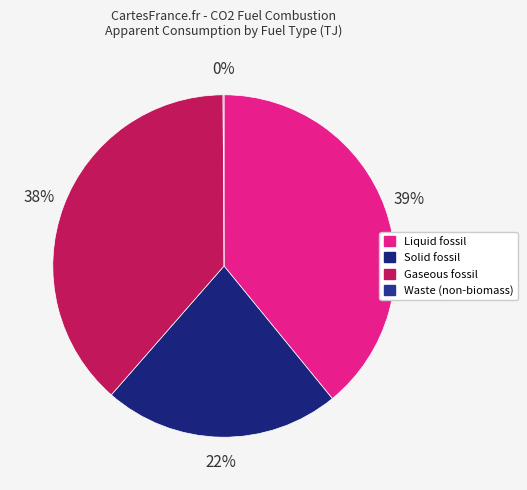

Does any single category account for the majority?

No